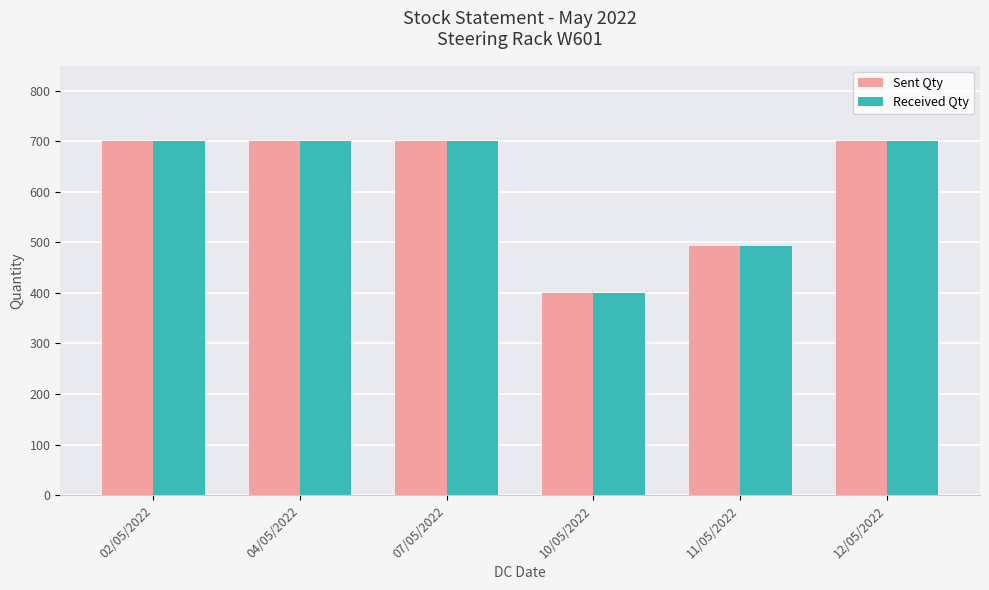

Reading left to right, what are all the values shown in this chart?

Sent Qty: 02/05/2022=700	04/05/2022=700	07/05/2022=700	10/05/2022=400	11/05/2022=492	12/05/2022=700
Received Qty: 02/05/2022=700	04/05/2022=700	07/05/2022=700	10/05/2022=400	11/05/2022=492	12/05/2022=700